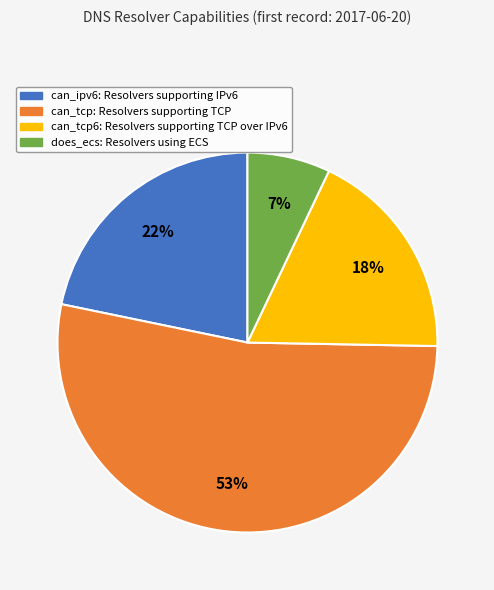

To the nearest percent, what is the difference between the largest and smallest slice percentages?

46%